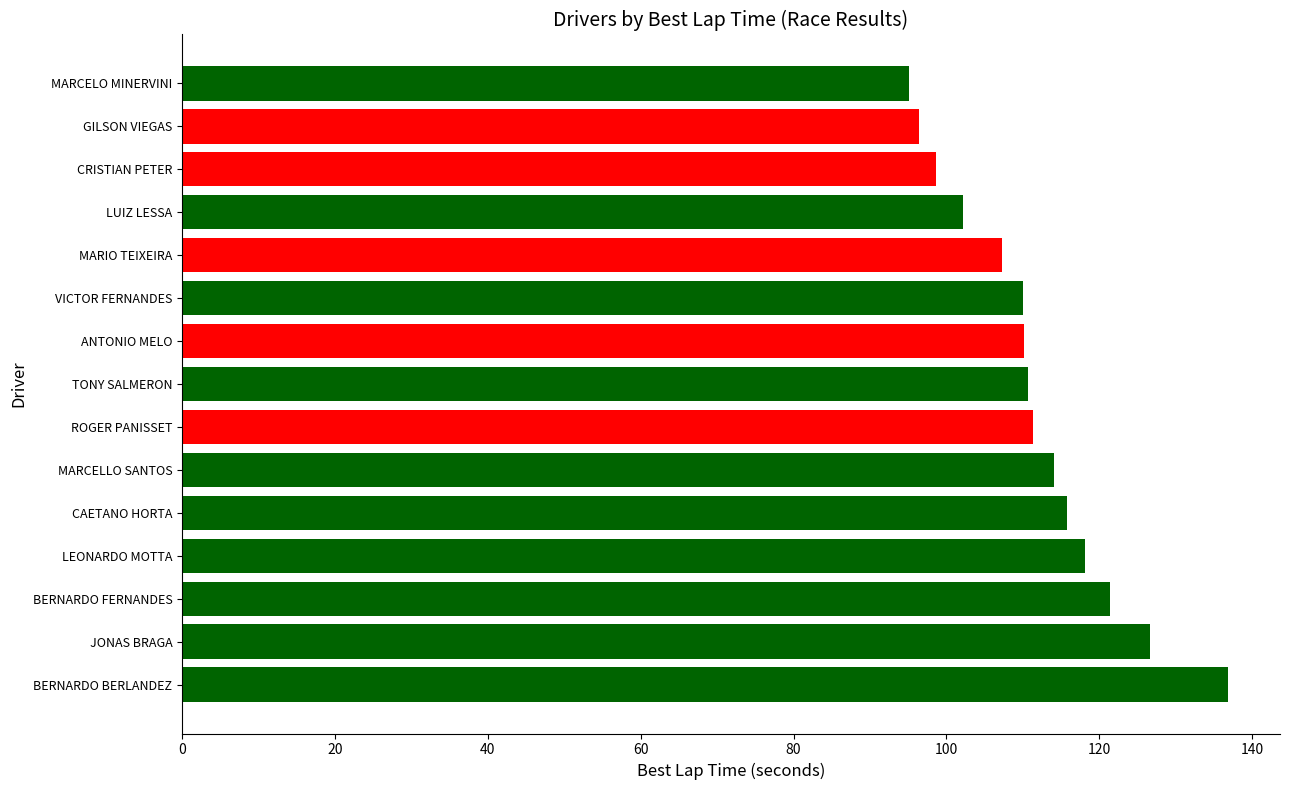

Are the bars horizontal?

Yes